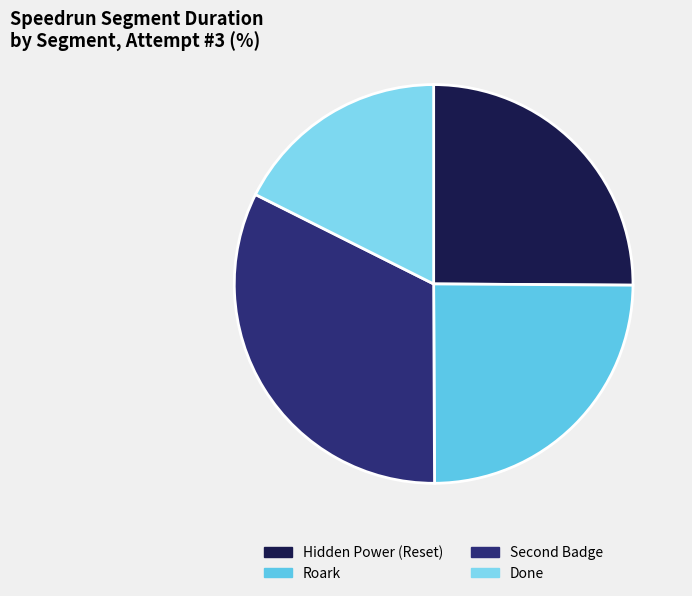

Is it true that Hidden Power (Reset) is 25% of the pie?

True